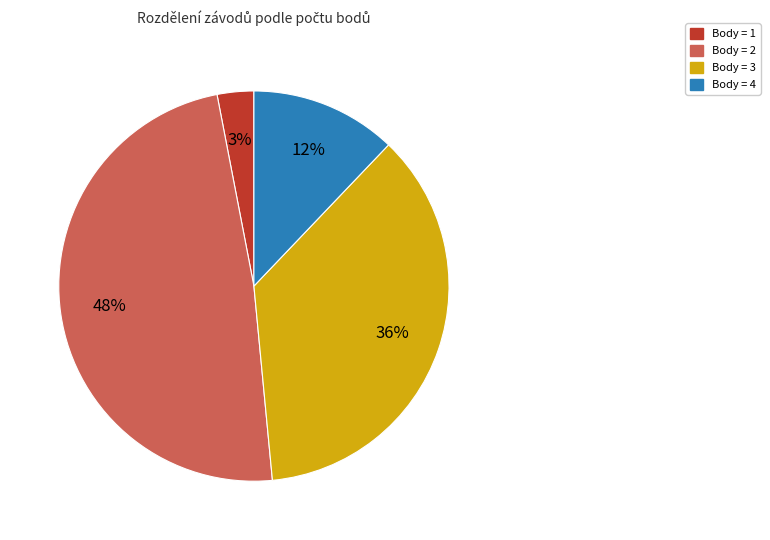

Is there any slice that represents more than half of the pie?

No